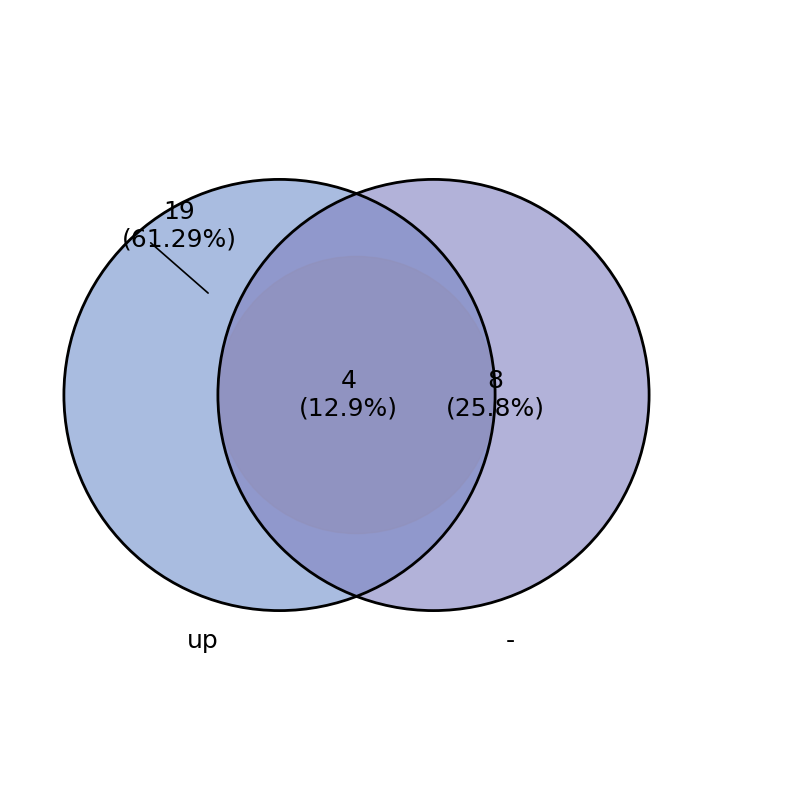

What percentage is the up slice, to the nearest percent?

61%